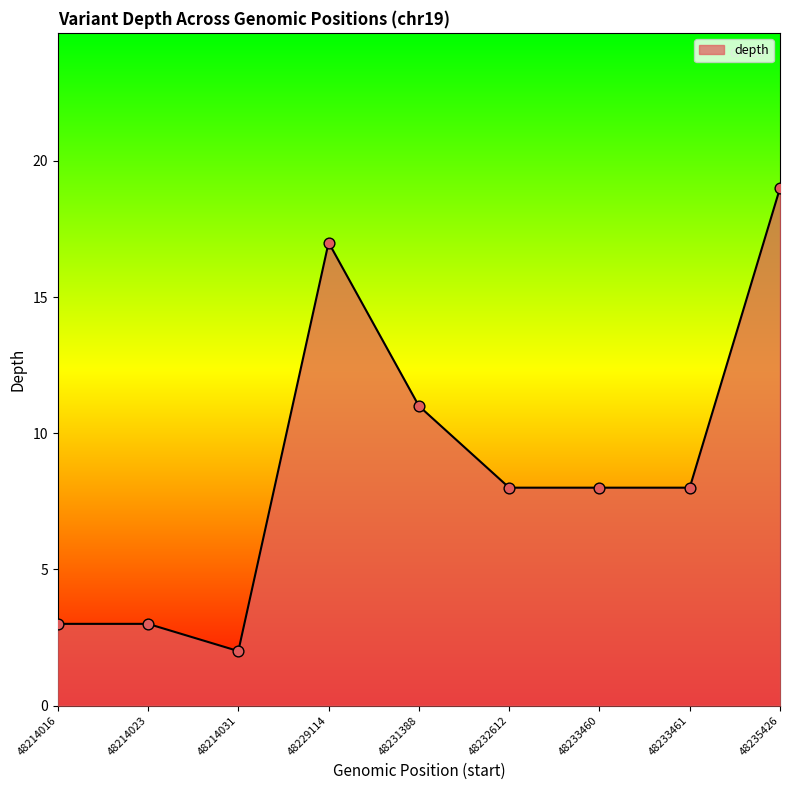

What is the change in value from 48214031 to 48232612?

+6